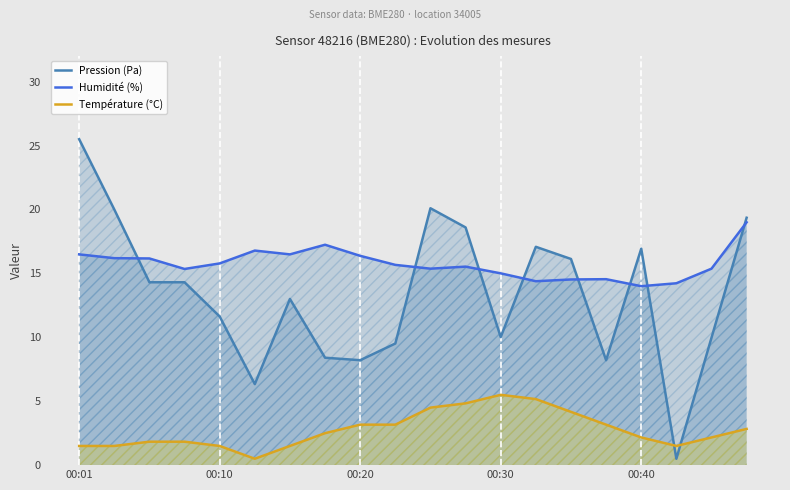

List the series in order of their peak value, highest first.

Pression (Pa), Humidité (%), Température (°C)